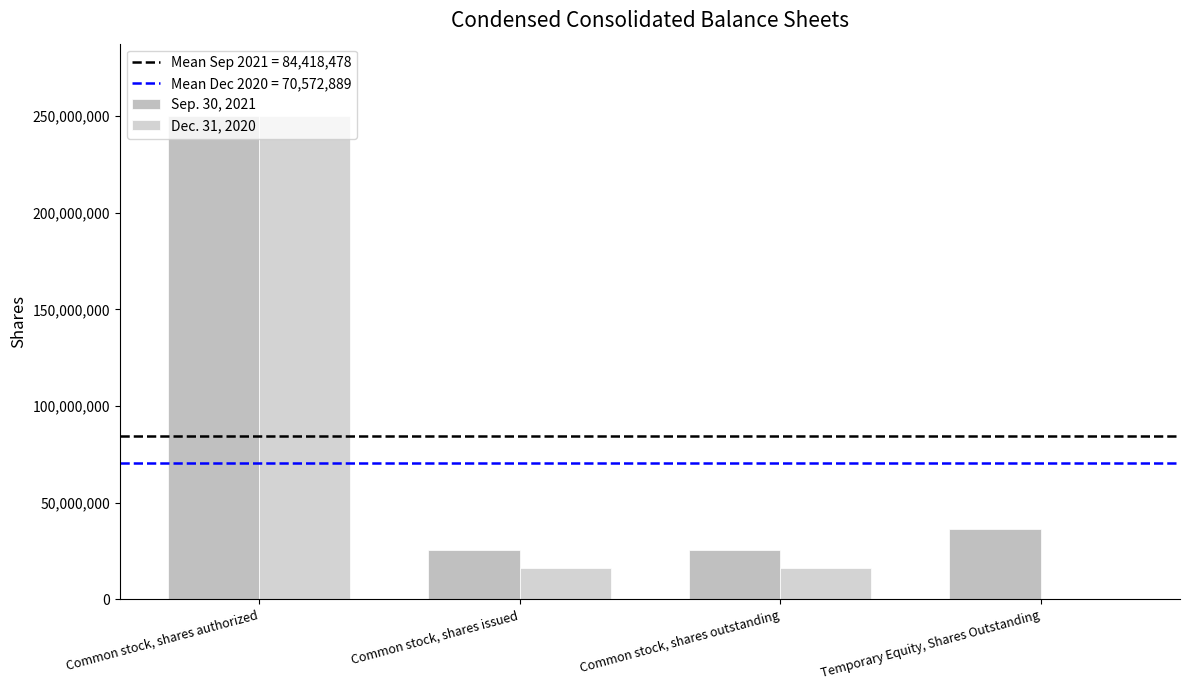

Which series has the largest total across all categories?

Sep. 30, 2021